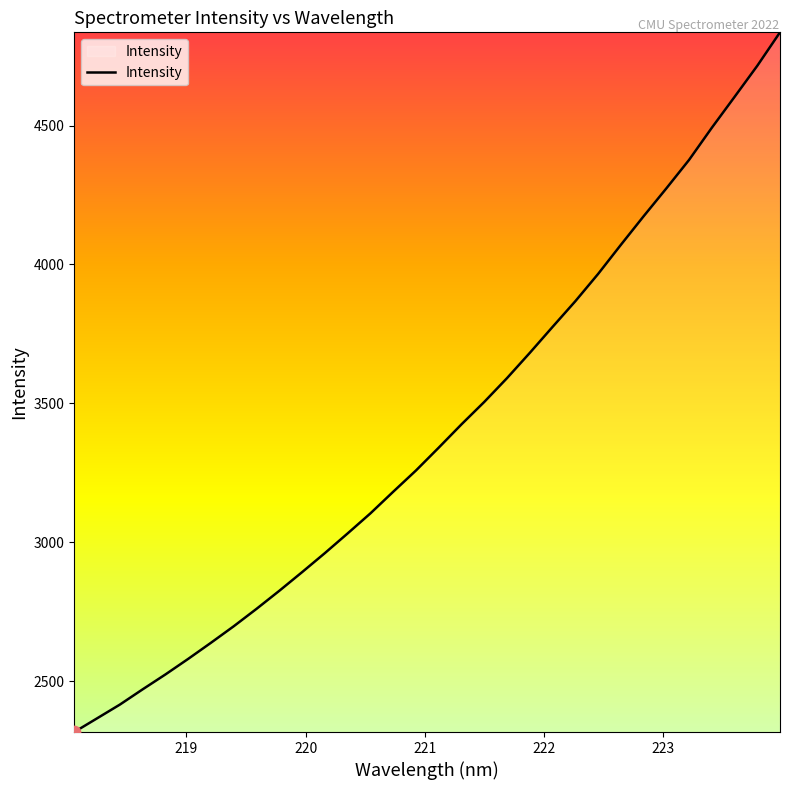

What is the maximum value shown in the chart?

4835.3